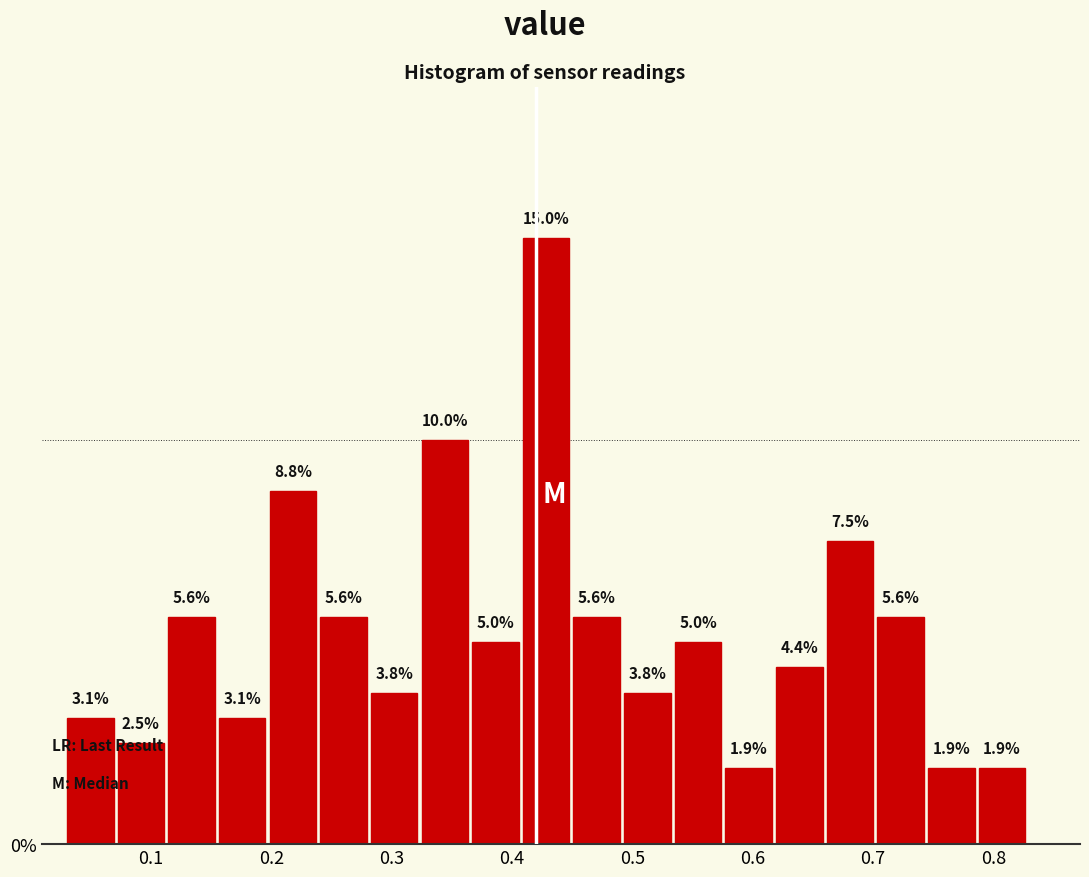

Which range on the x-axis has the tallest bar?

0.41 to 0.45